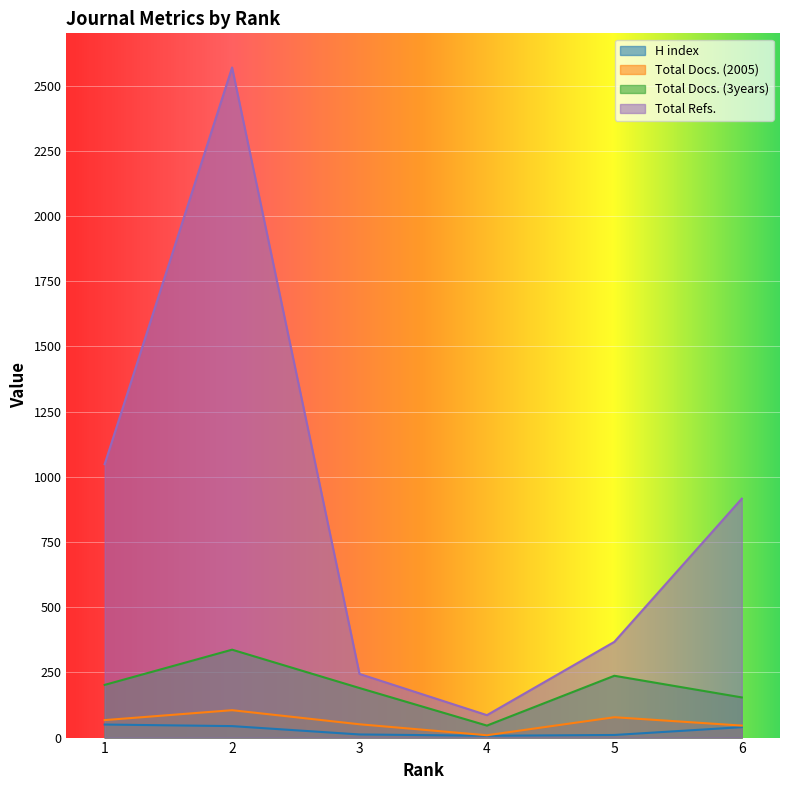

How many categories are shown in the chart?

6